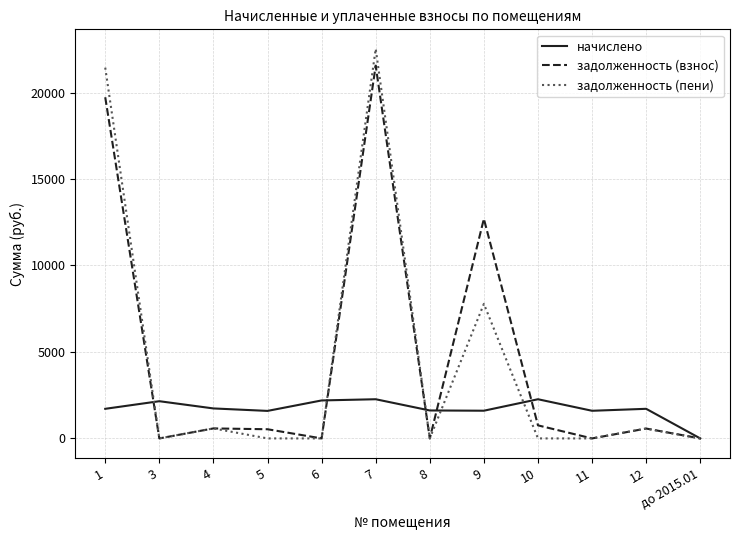

What is the difference between the начислено values at 7 and 11?

667.2